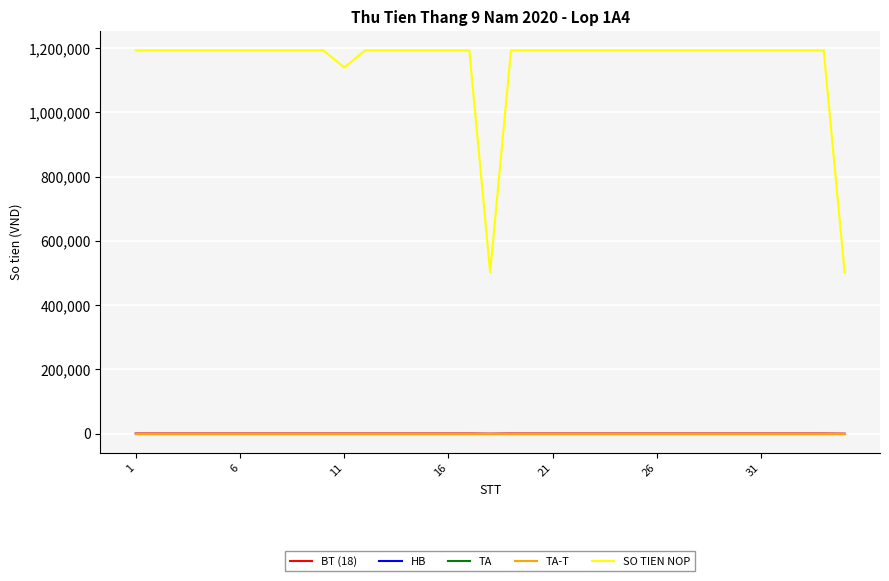

Does the chart display data point markers on the line(s)?

No